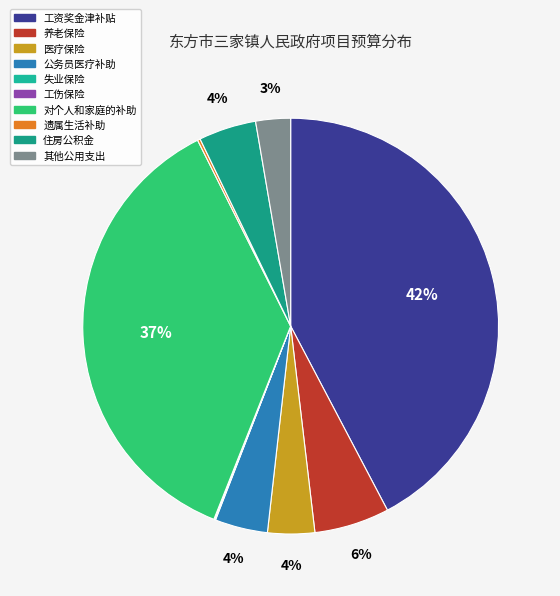

What percentage is the 医疗保险 slice, to the nearest percent?

4%